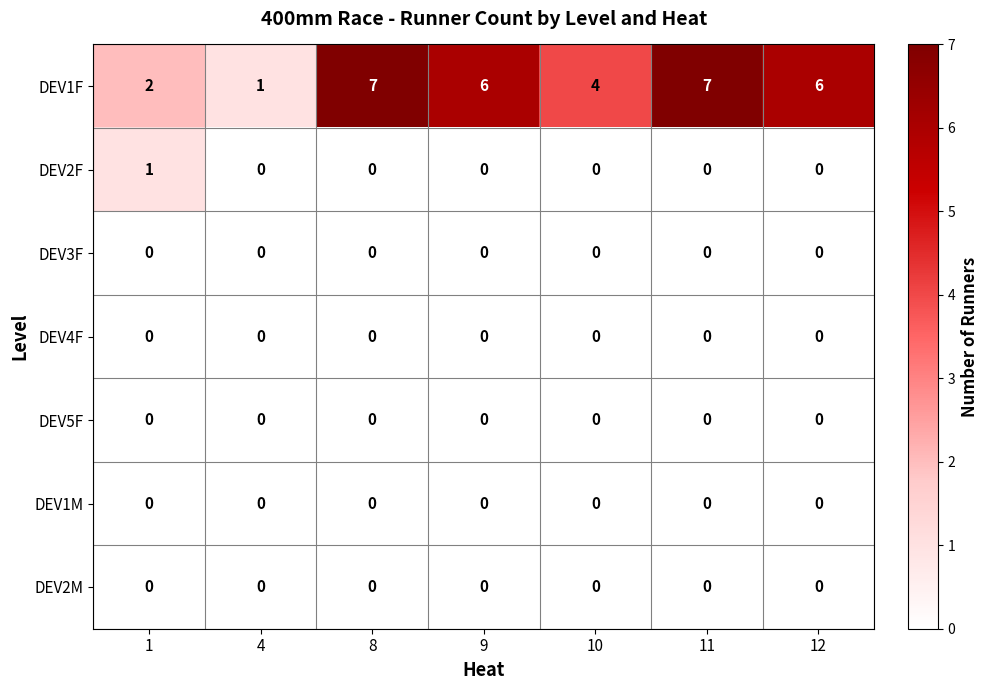

Which series has the largest range (max minus min)?

DEV1F